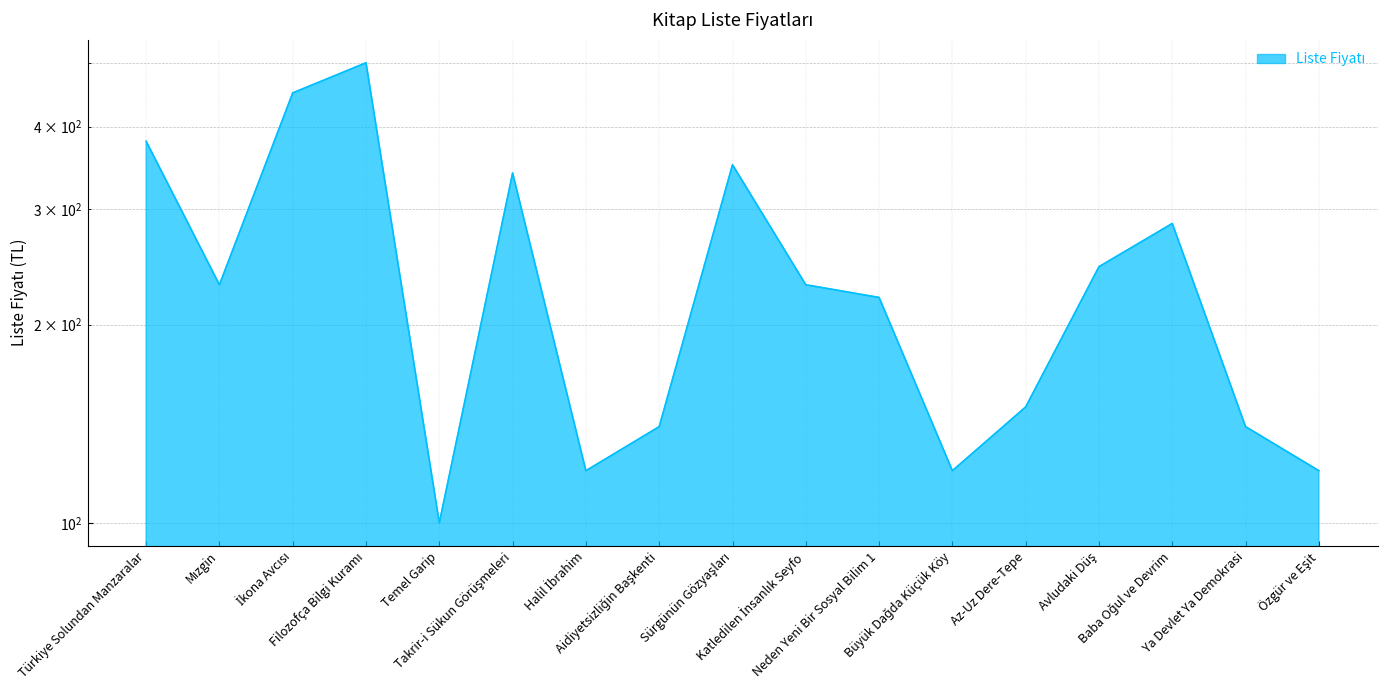

Count the number of values greater than 230.

7